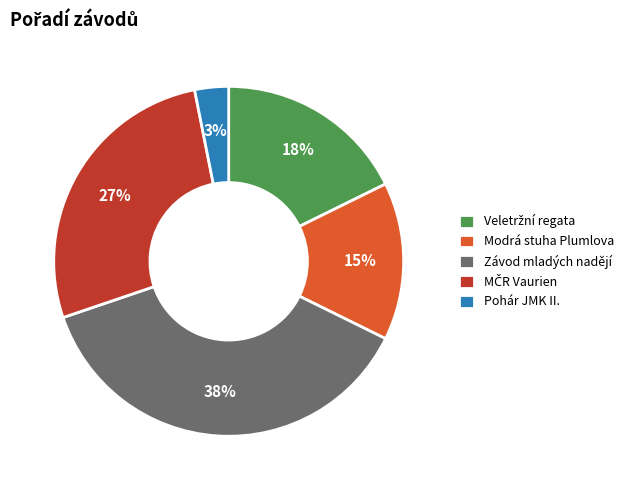

Does any single category account for the majority?

No